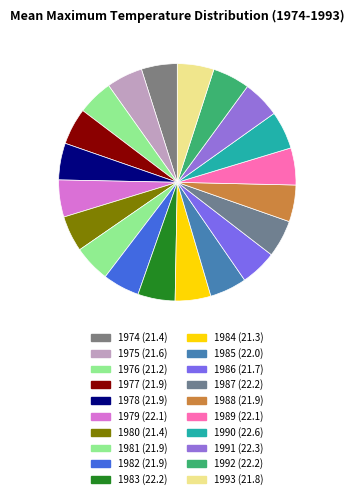

What is the change in value from 1977 to 1990?

+0.7